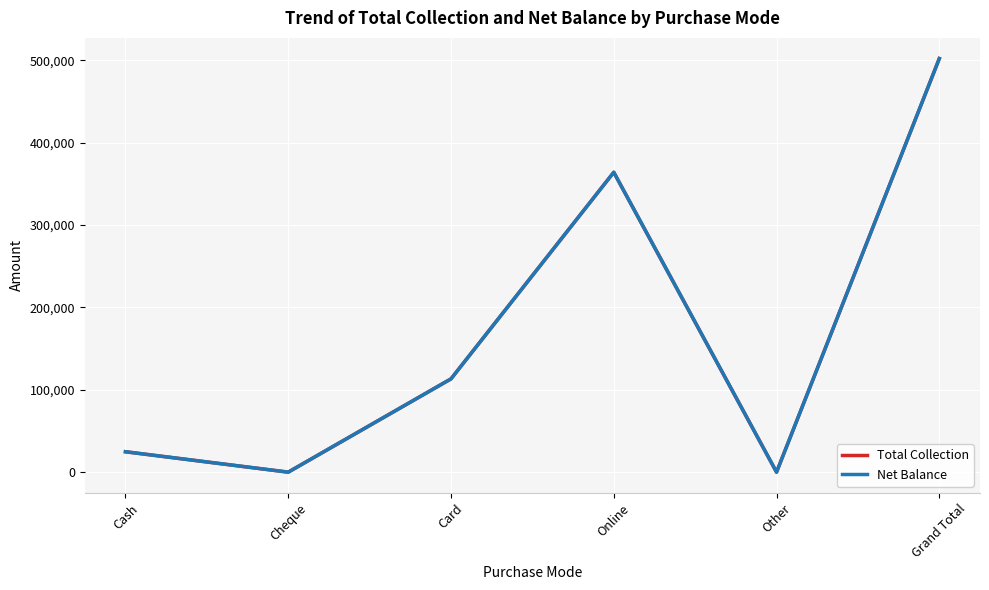

Reading right to left, what are all the values shown in this chart?

Total Collection: 502184.4	0.0	364124.4	113280.0	0.0	24780.0
Net Balance: 502184.4	0.0	364124.4	113280.0	0.0	24780.0